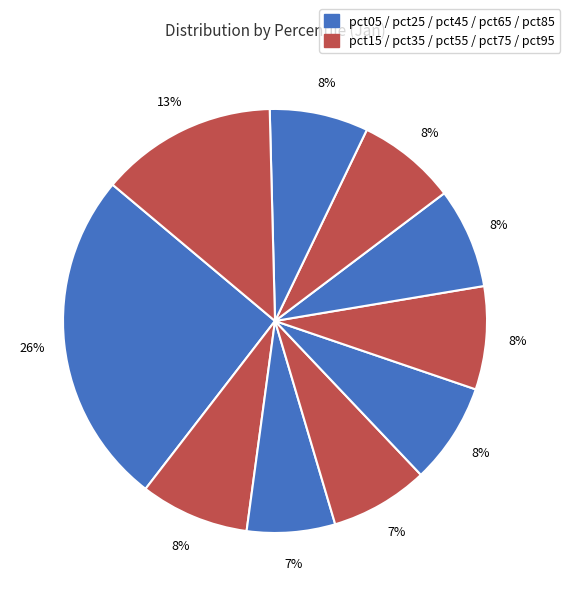

Is there a majority slice in this chart?

No